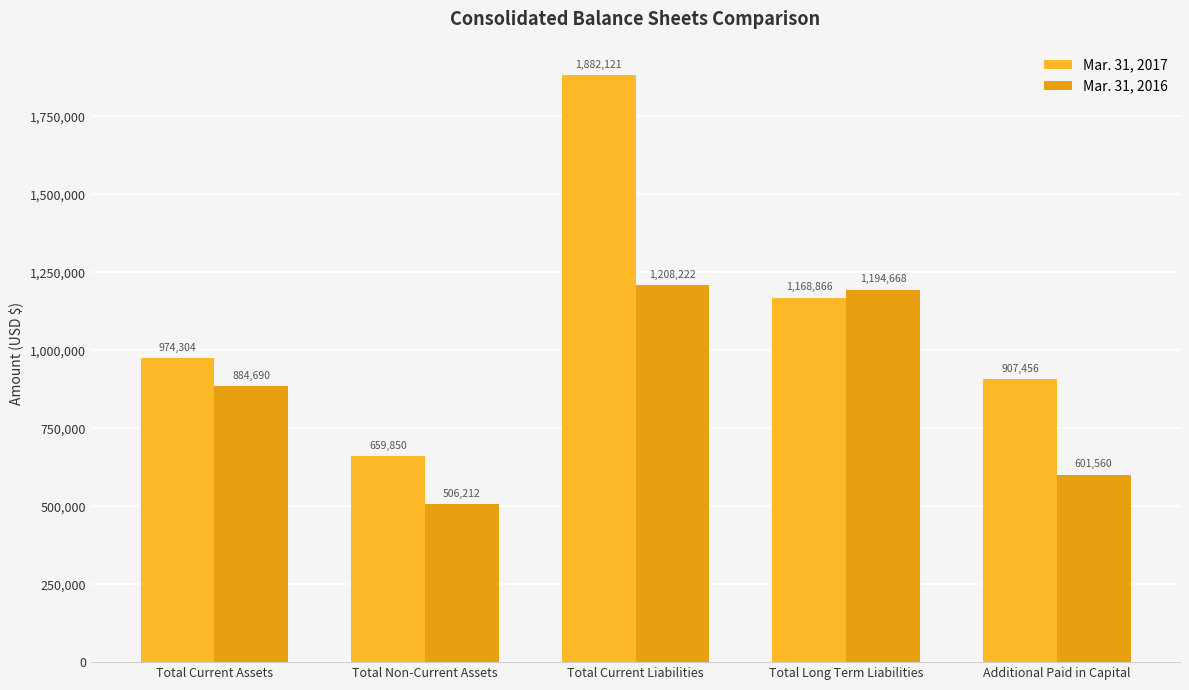

Reading left to right, what are all the values shown in this chart?

Mar. 31, 2017: Total Current Assets=974304	Total Non-Current Assets=659850	Total Current Liabilities=1882121	Total Long Term Liabilities=1168866	Additional Paid in Capital=907456
Mar. 31, 2016: Total Current Assets=884690	Total Non-Current Assets=506212	Total Current Liabilities=1208222	Total Long Term Liabilities=1194668	Additional Paid in Capital=601560